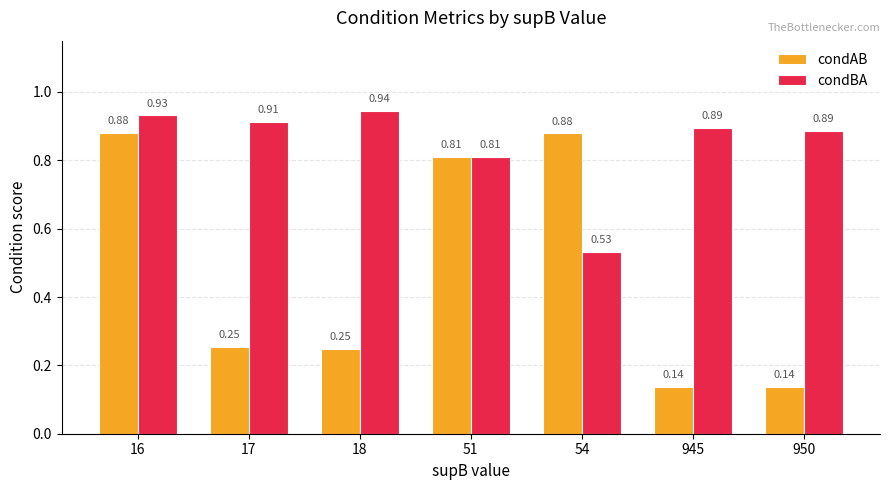

List the series in order of their peak value, highest first.

condBA, condAB